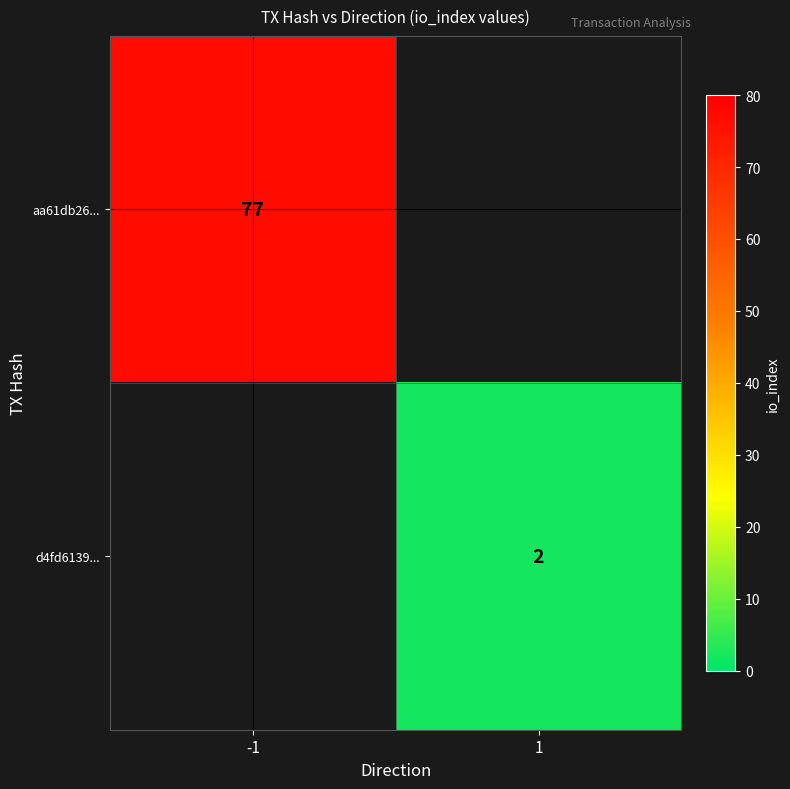

Is it true that d4fd6139... equals 3.3 at 1?

False